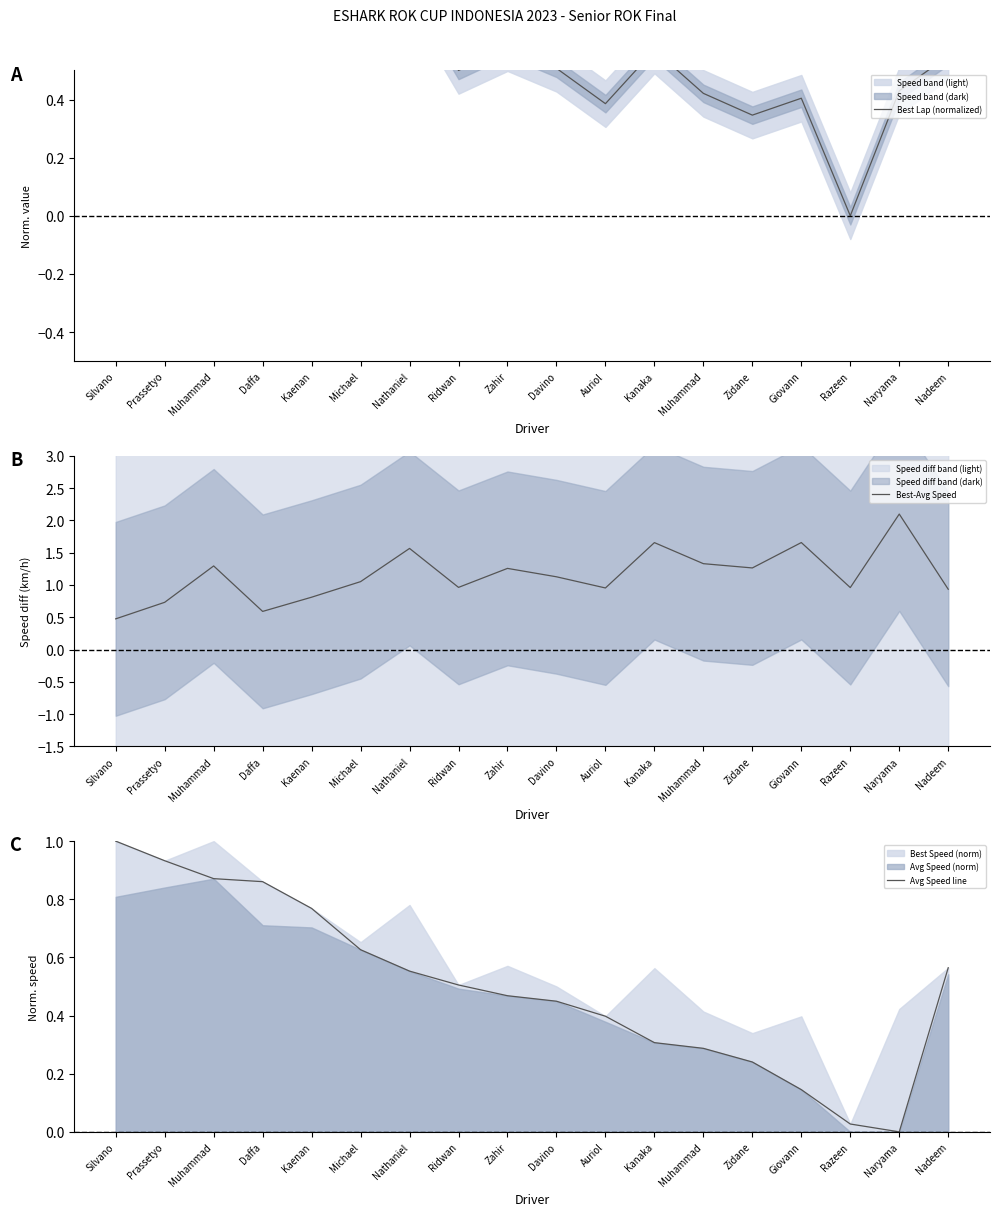

After their last crossing, which series has the higher values: Best-Avg Speed or Avg Speed line?

Best-Avg Speed